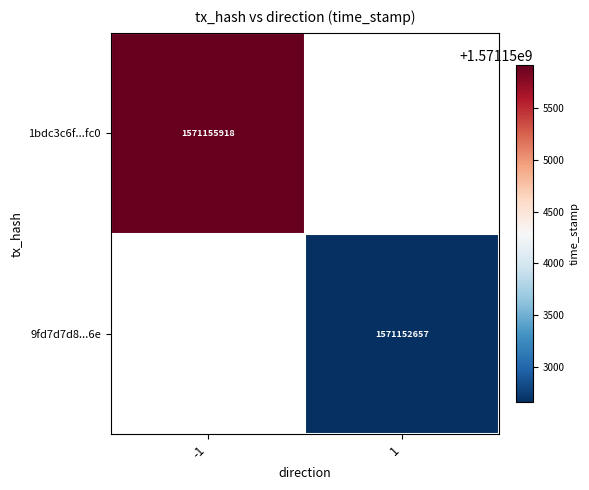

At how many categories does at least one series exceed 1571153618?

1